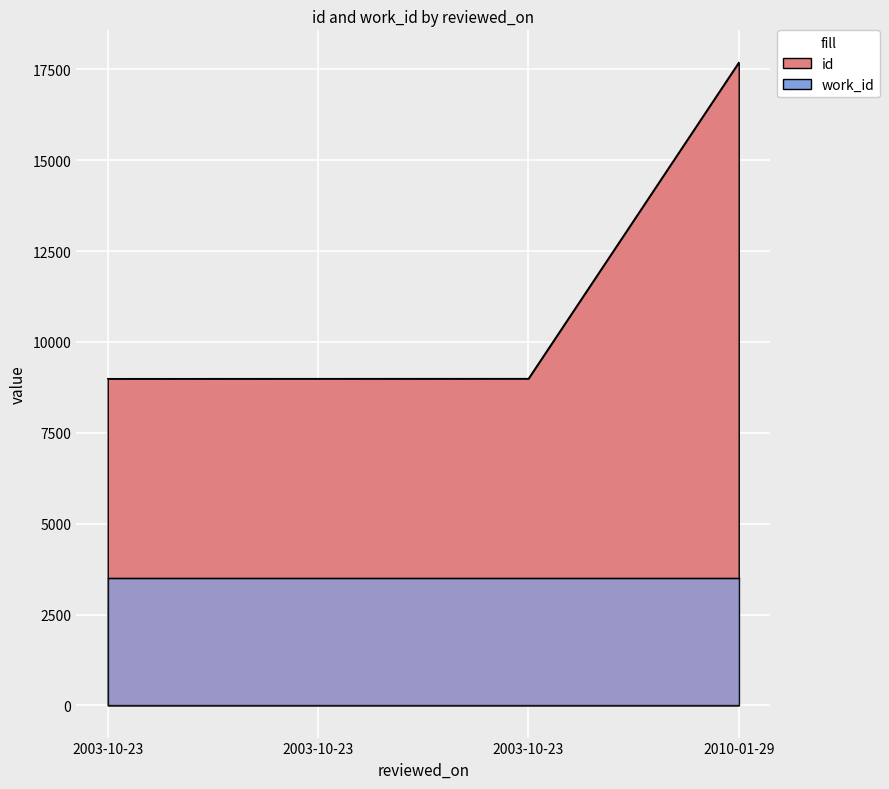

What is the label of the 4th point from the left?

2010-01-29